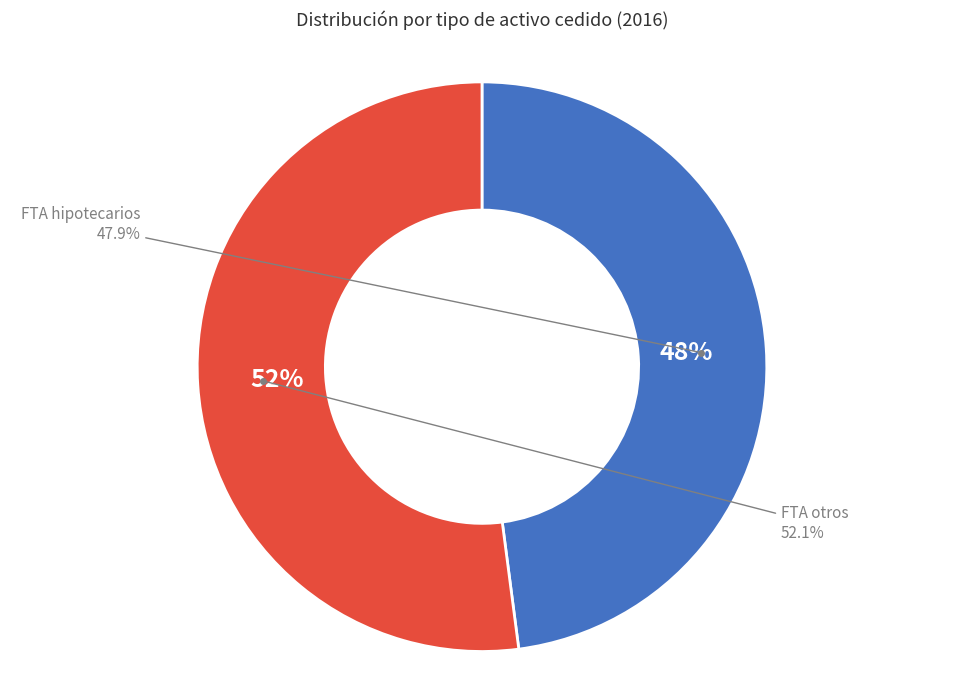

Is it true that FTA otros is 33% of the pie?

False